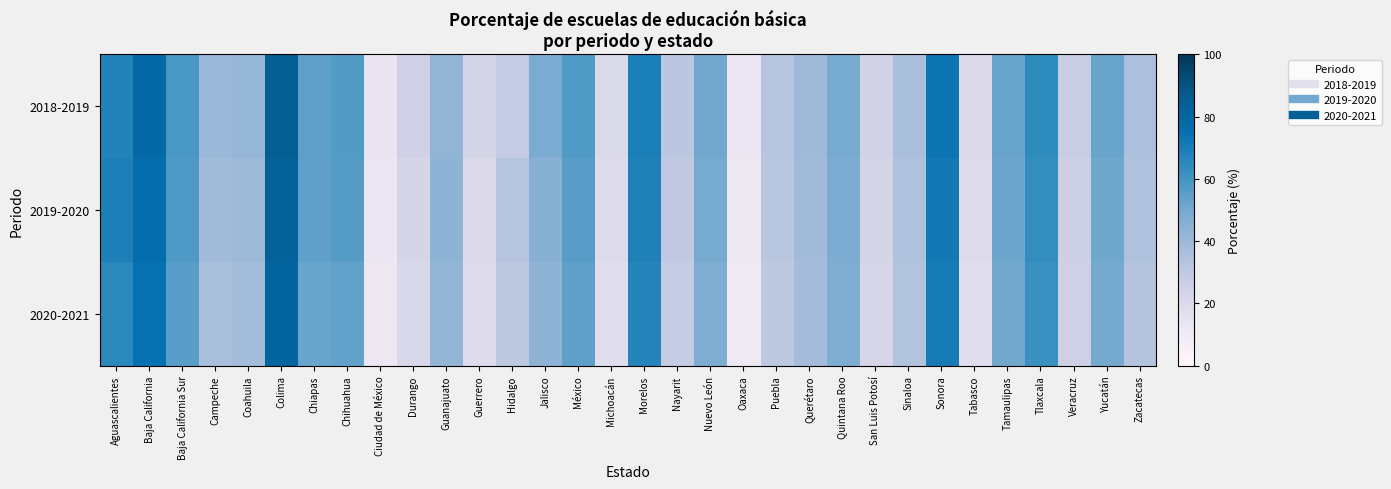

Reading left to right, what are all the values shown in this chart?

2018-2019: Aguascalientes=67.2	Baja California=78.2	Baja California Sur=58.8	Campeche=40.3	Coahuila=41.7	Colima=84.5	Chiapas=54.6	Chihuahua=56.7	Ciudad de México=13.7	Durango=24.8	Guanajuato=42.5	Guerrero=22.6	Hidalgo=28.4	Jalisco=48.3	México=57.3	Michoacán=20.5	Morelos=69.4	Nayarit=30.9	Nuevo León=50.4	Oaxaca=13.0	Puebla=32.7	Querétaro=39.4	Quintana Roo=49.0	San Luis Potosí=24.4	Sinaloa=36.1	Sonora=72.8	Tabasco=20.2	Tamaulipas=52.4	Tlaxcala=64.3	Veracruz=27.2	Yucatán=52.2	Zacatecas=35.7
2019-2020: Aguascalientes=69.0	Baja California=76.5	Baja California Sur=57.4	Campeche=38.3	Coahuila=40.2	Colima=83.1	Chiapas=54.0	Chihuahua=55.9	Ciudad de México=12.9	Durango=22.6	Guanajuato=43.4	Guerrero=20.2	Hidalgo=32.5	Jalisco=44.9	México=55.8	Michoacán=19.1	Morelos=68.0	Nayarit=29.6	Nuevo León=49.2	Oaxaca=11.8	Puebla=31.7	Querétaro=38.5	Quintana Roo=48.0	San Luis Potosí=23.1	Sinaloa=35.1	Sonora=71.4	Tabasco=19.1	Tamaulipas=51.4	Tlaxcala=63.2	Veracruz=26.1	Yucatán=51.0	Zacatecas=34.8
2020-2021: Aguascalientes=65.4	Baja California=74.2	Baja California Sur=55.4	Campeche=36.2	Coahuila=38.1	Colima=81.5	Chiapas=52.0	Chihuahua=53.6	Ciudad de México=11.8	Durango=20.9	Guanajuato=41.9	Guerrero=18.5	Hidalgo=30.1	Jalisco=43.1	México=54.2	Michoacán=17.6	Morelos=66.7	Nayarit=28.2	Nuevo León=47.5	Oaxaca=10.5	Puebla=30.3	Querétaro=37.5	Quintana Roo=46.9	San Luis Potosí=22.0	Sinaloa=33.7	Sonora=69.9	Tabasco=17.6	Tamaulipas=50.0	Tlaxcala=62.0	Veracruz=25.0	Yucatán=49.5	Zacatecas=33.3